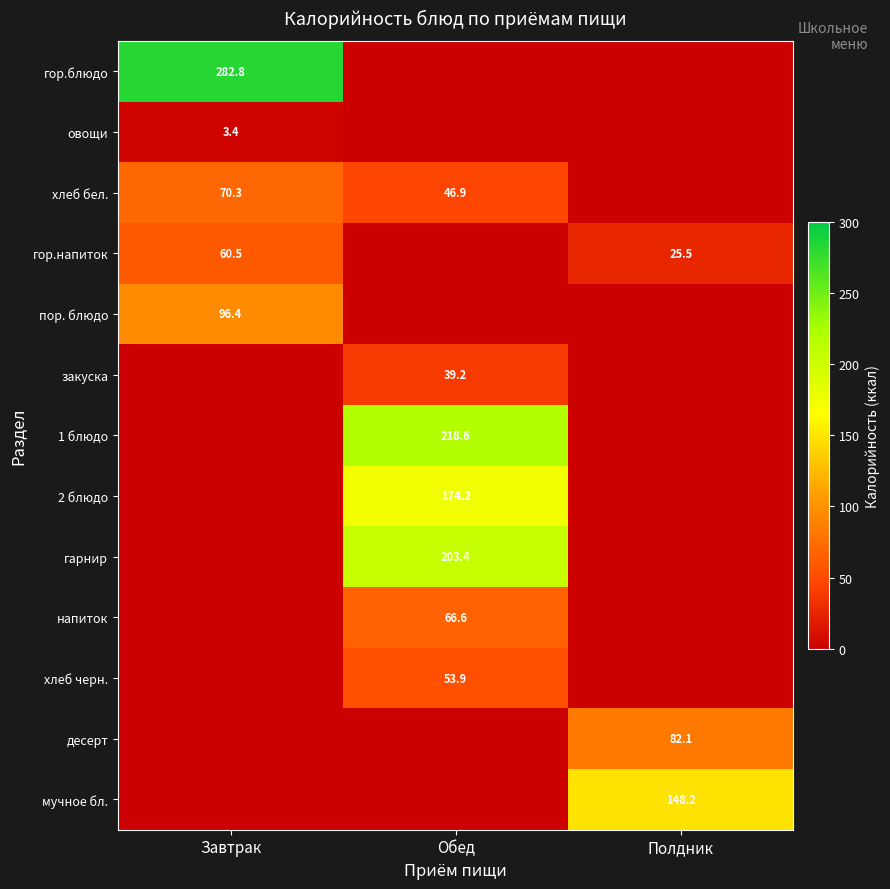

Count the number of categories in the chart.

3